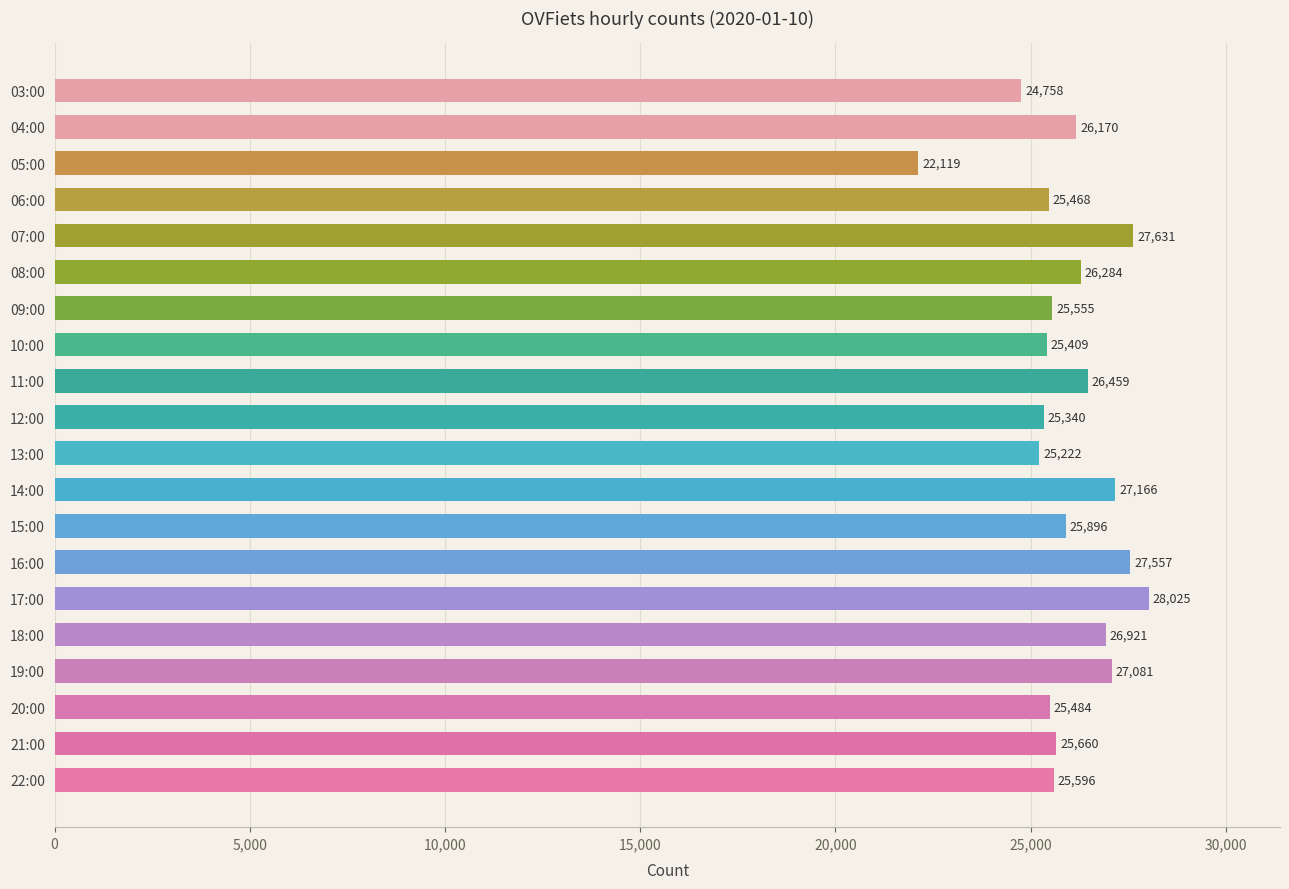

List the labels in order of value, smallest first.

05:00, 03:00, 13:00, 12:00, 10:00, 06:00, 20:00, 09:00, 22:00, 21:00, 15:00, 04:00, 08:00, 11:00, 18:00, 19:00, 14:00, 16:00, 07:00, 17:00